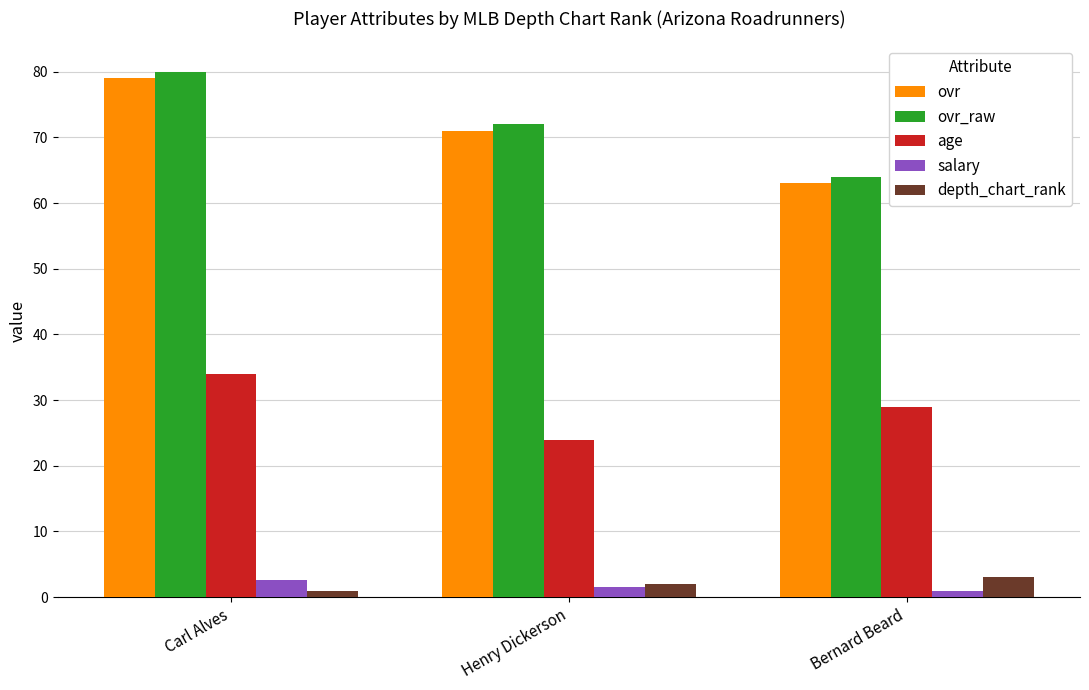

What is the difference between the age values at Bernard Beard and Carl Alves?

5.0